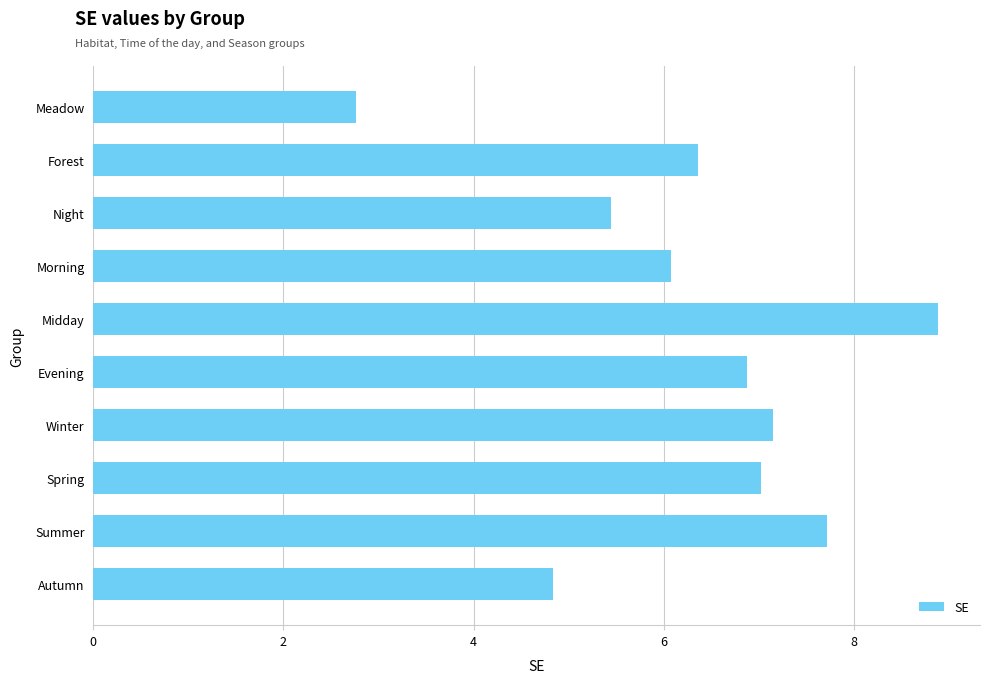

Approximately how many times larger is the value at Evening compared to Meadow?

2.5